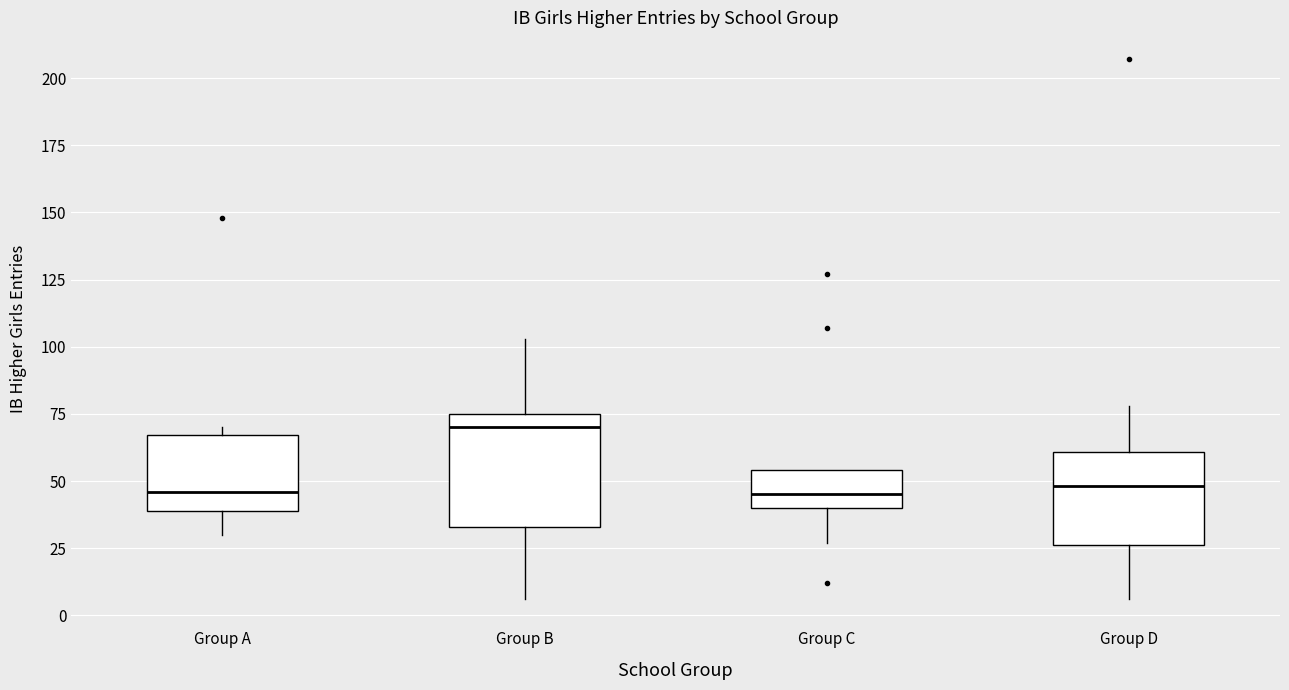

Where is the upper edge of the box for Group C on the y-axis? The values are not printed on the chart, so give them approximately, as read against the axis.

55